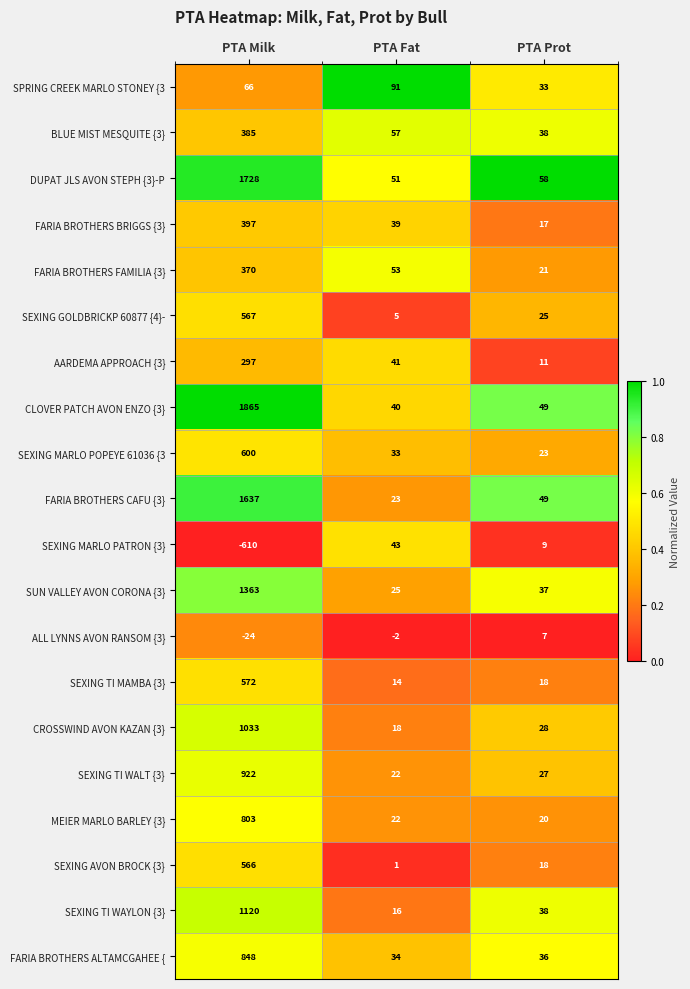

Which series has the largest range (max minus min)?

CLOVER PATCH AVON ENZO {3}